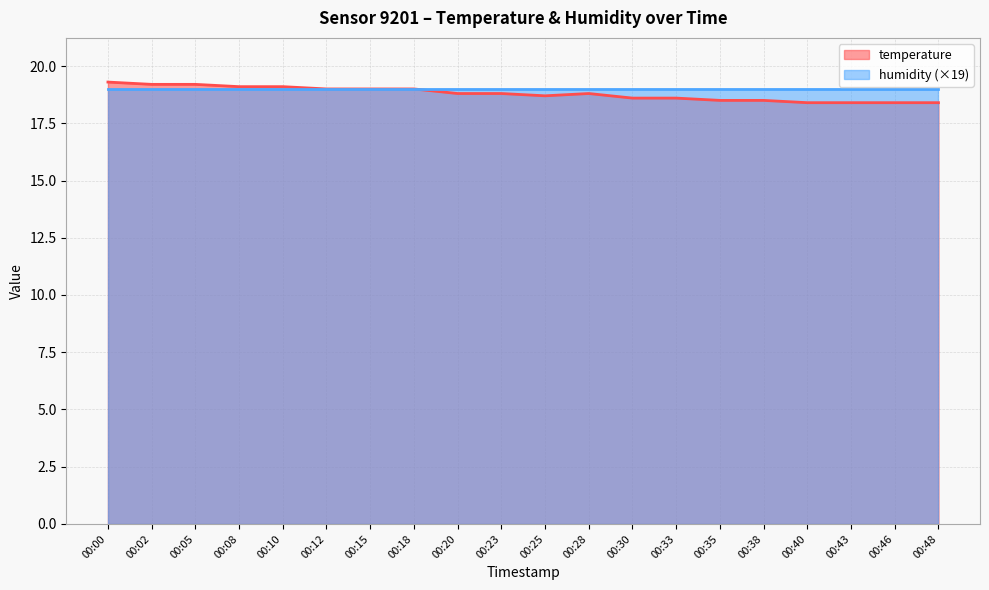

How many lines are shown in the chart?

2